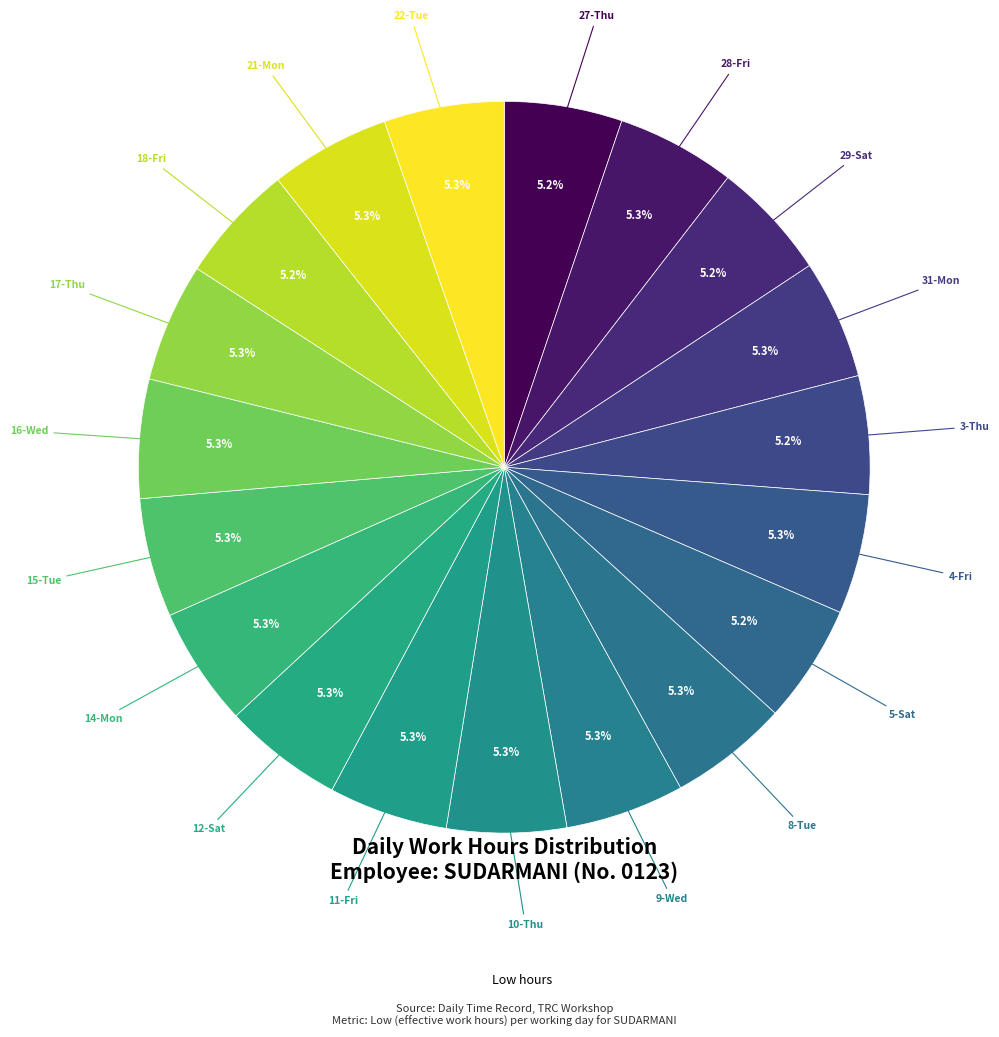

How many segments does this pie chart have?

19